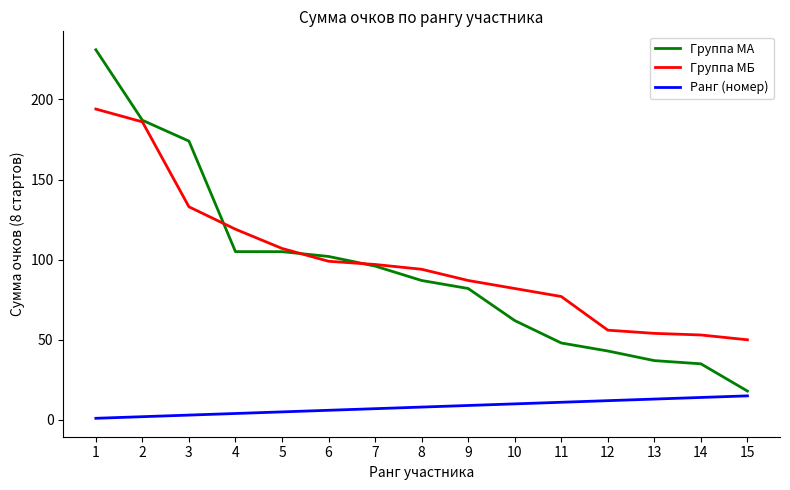

At which label does Группа МА first exceed 87?

1